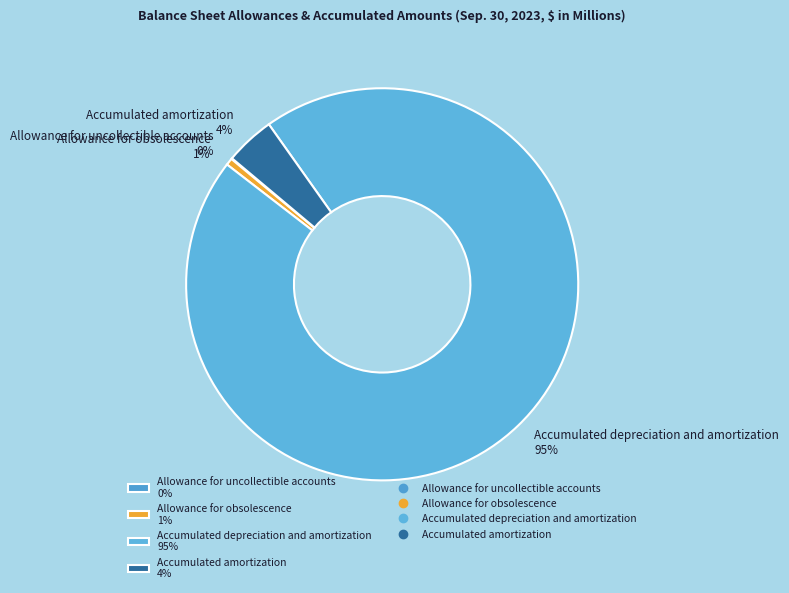

True or false: Accumulated amortization accounts for 12% of the total.

False